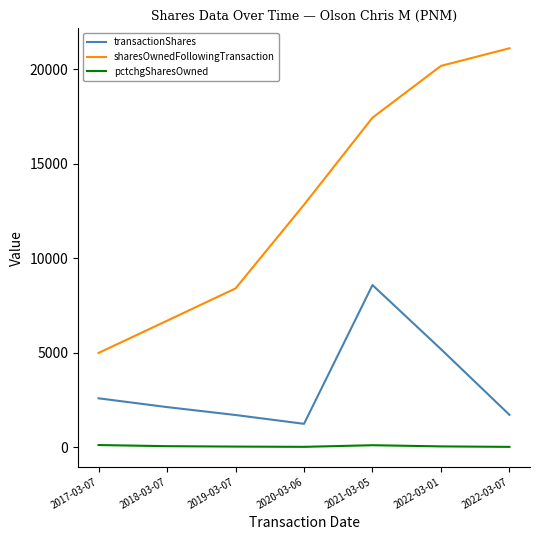

Between 2018-03-07 and 2022-03-07, which series saw the biggest shift?

sharesOwnedFollowingTransaction